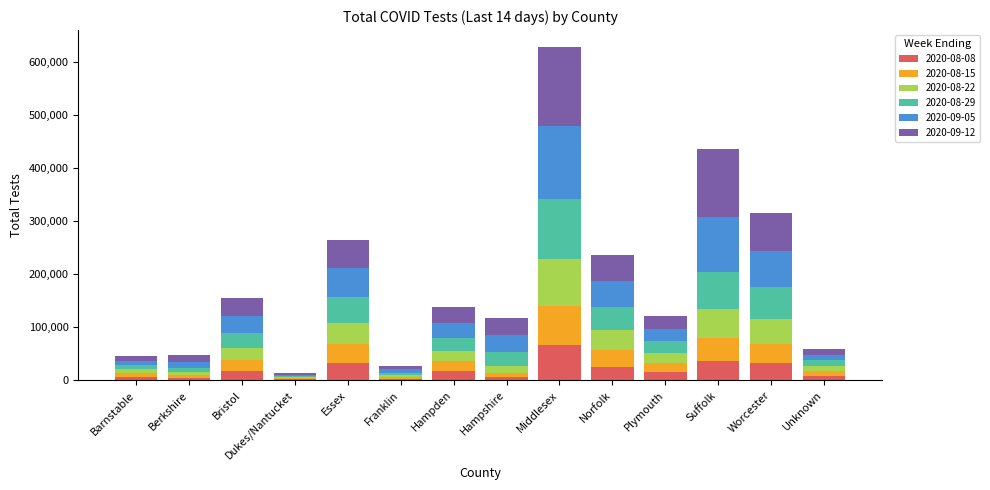

What is the highest value of the 2020-08-08 series?

66536